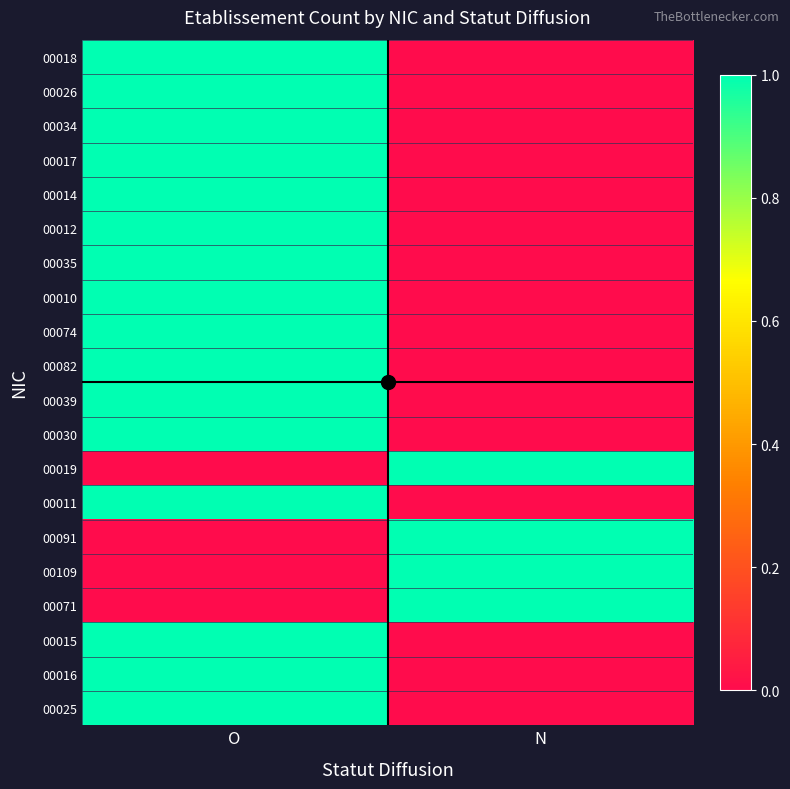

At which category does the chart reach its minimum across all series?

N